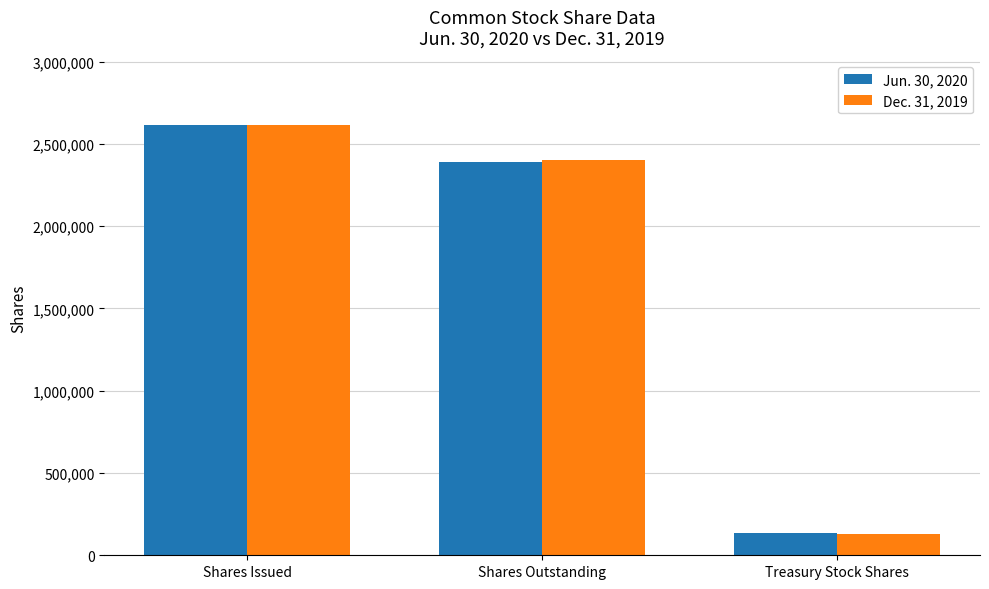

Reading left to right, what are all the values shown in this chart?

Jun. 30, 2020: 2614506	2389673	137407
Dec. 31, 2019: 2614506	2399576	127504